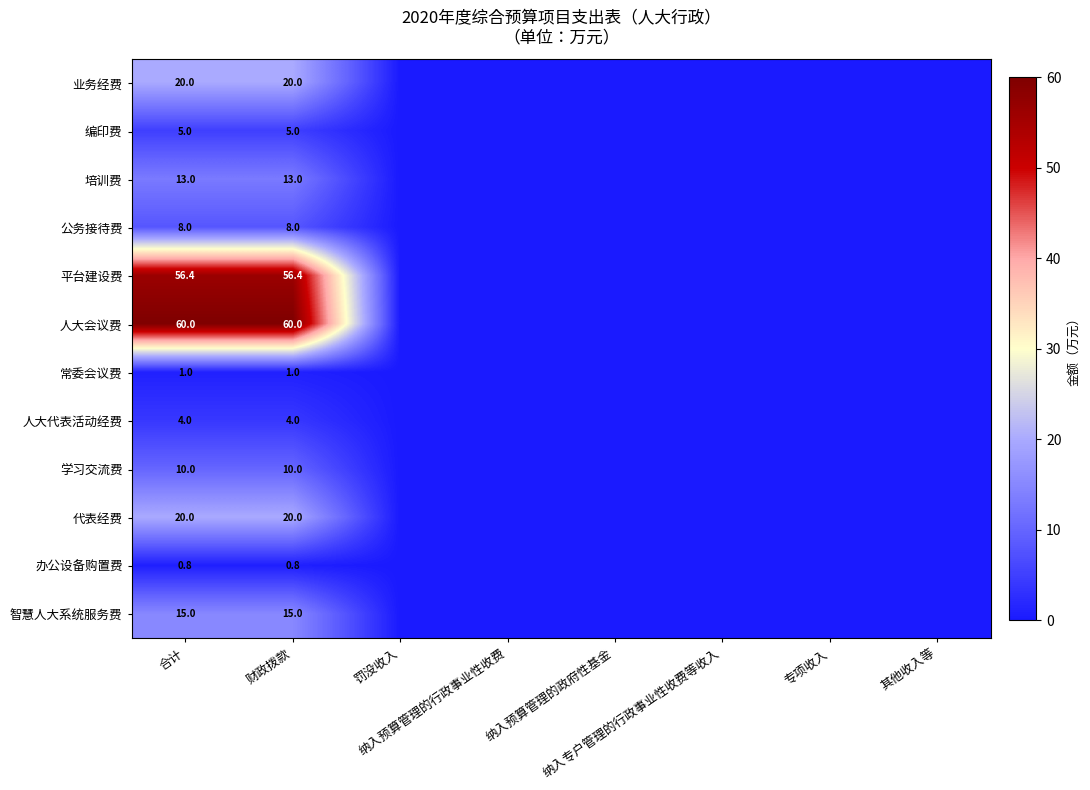

What is the difference between the maximum and minimum values in the 人大会议费 series?

60.0